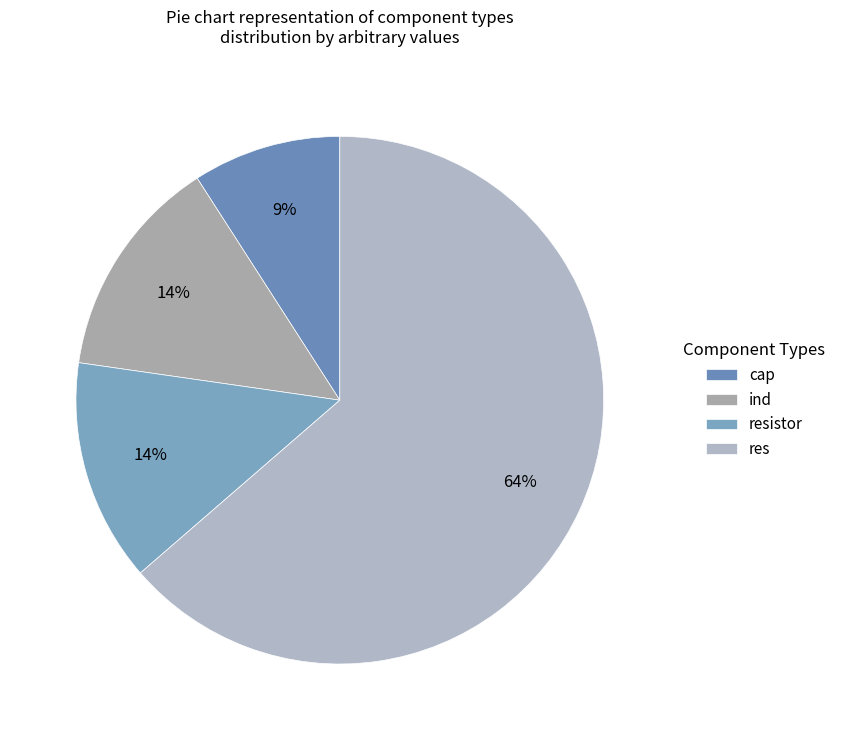

To the nearest percent, what is the combined percentage of ind and res?

77%